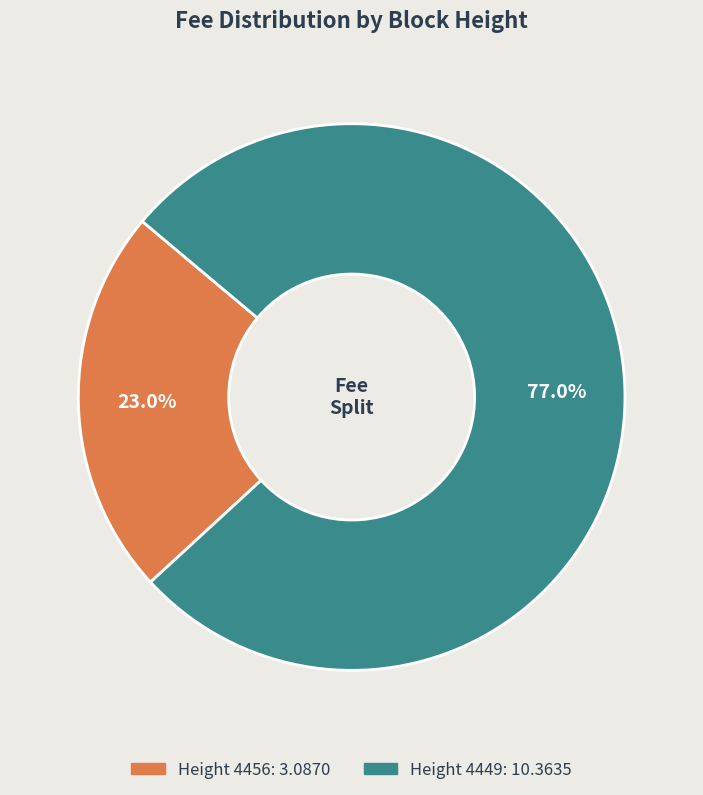

How many segments does this pie chart have?

2